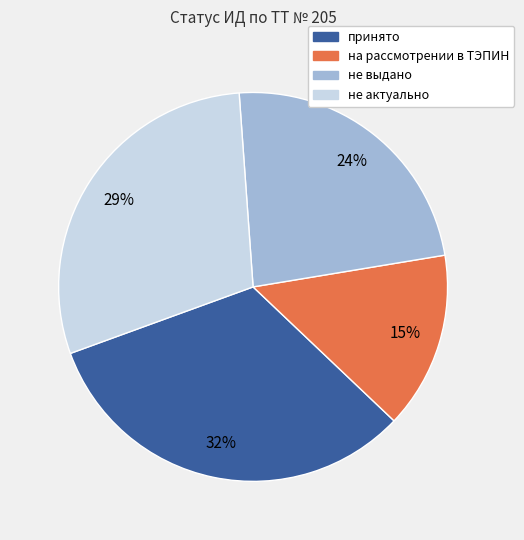

Count the number of slices in the pie.

4